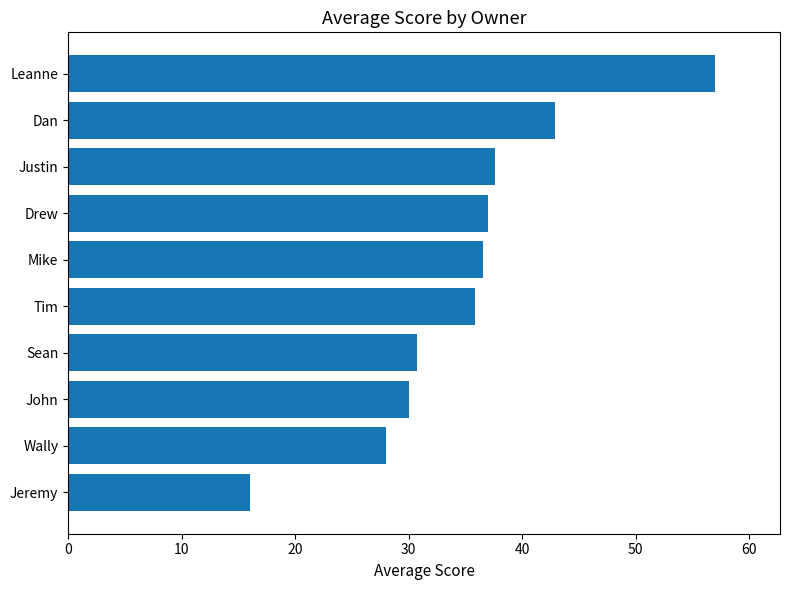

What is the maximum value shown in the chart?

57.0